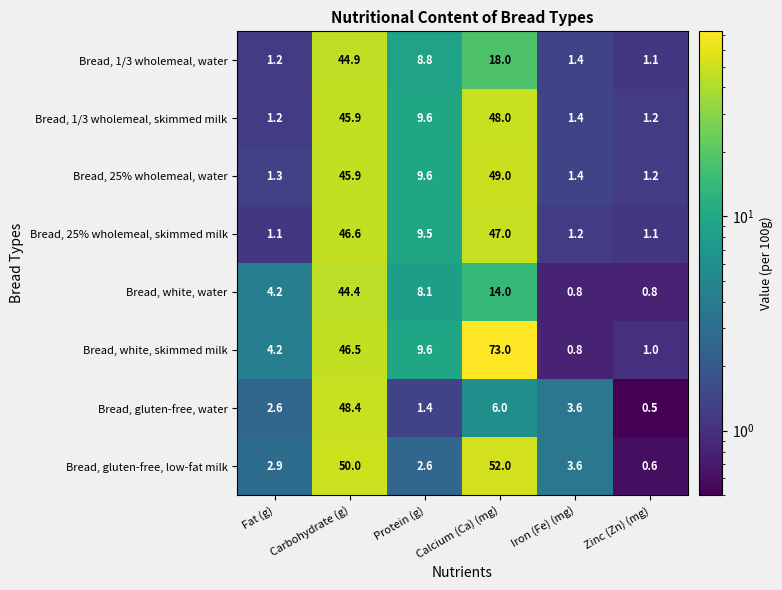

Rank the series at Calcium (Ca) (mg) from lowest to highest value.

Bread, gluten-free, water, Bread, white, water, Bread, 1/3 wholemeal, water, Bread, 25% wholemeal, skimmed milk, Bread, 1/3 wholemeal, skimmed milk, Bread, 25% wholemeal, water, Bread, gluten-free, low-fat milk, Bread, white, skimmed milk